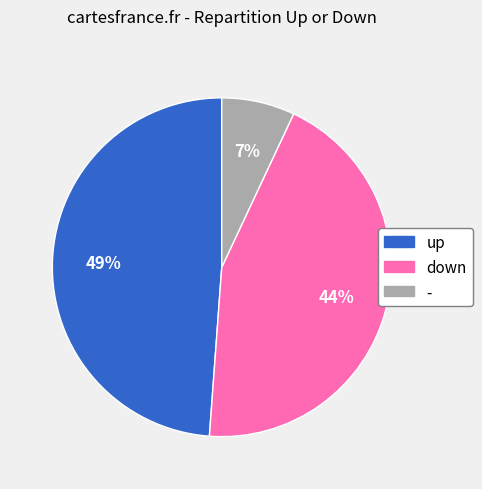

Which slice is the smallest?

-